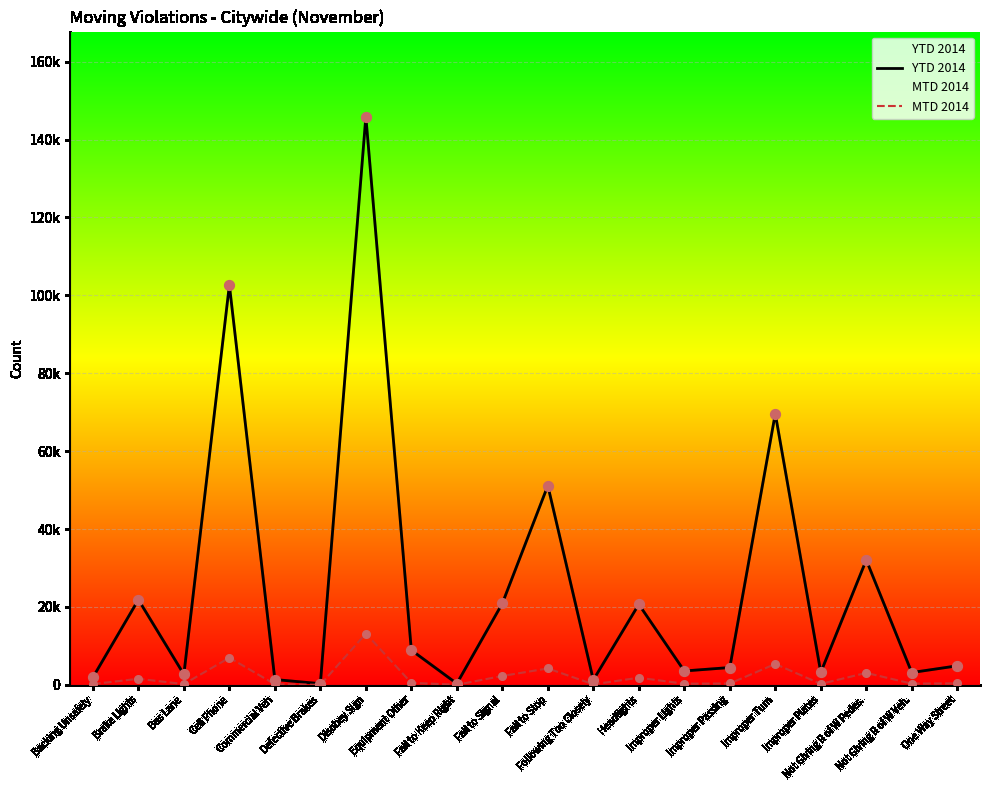

At which category is the sum across all series the highest?

Disobey Sign